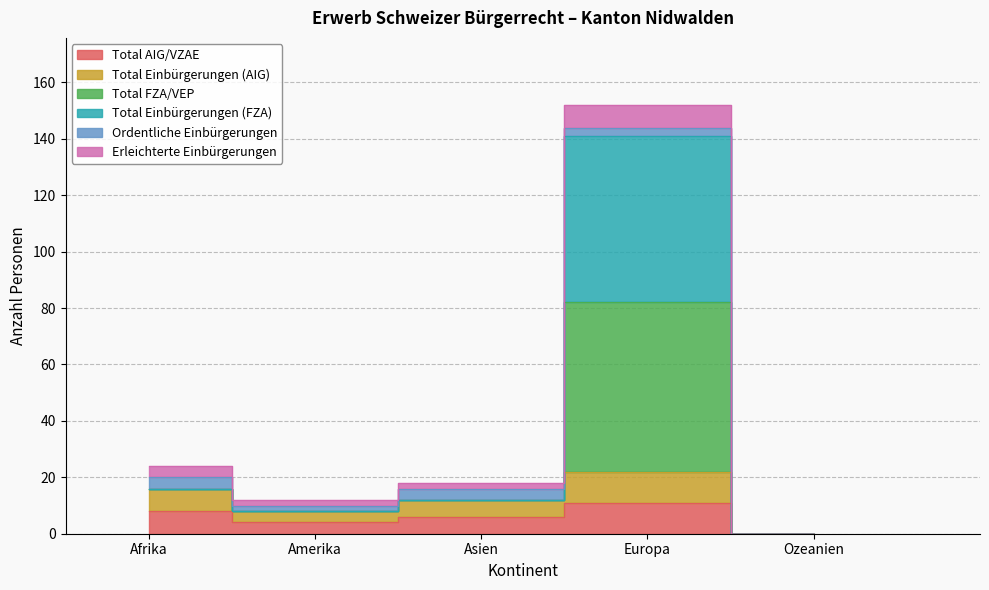

What is the label of the 2nd point from the left?

Amerika